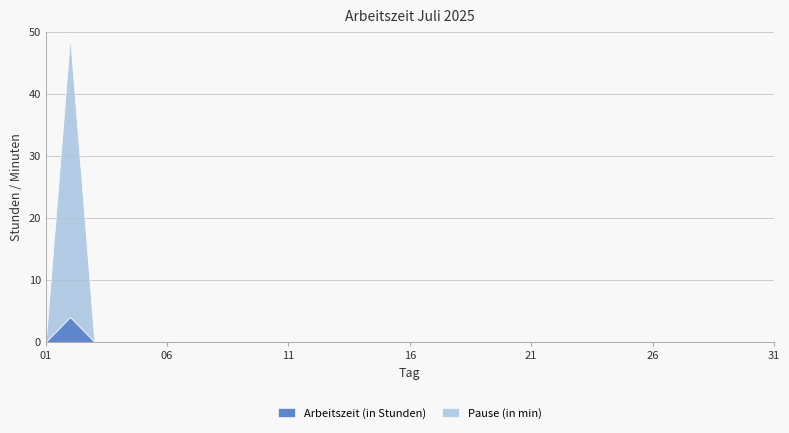

True or false: Pause (in min) has a value of -14 at 14.

False